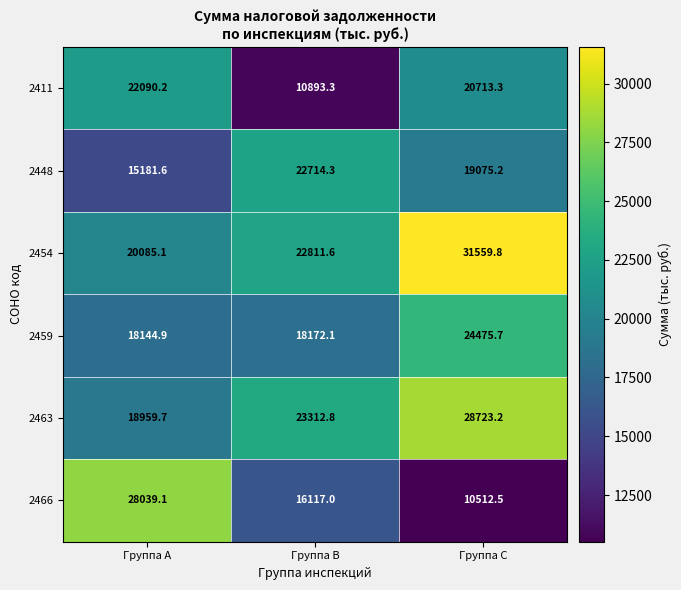

At how many categories does at least one series exceed 14487?

3